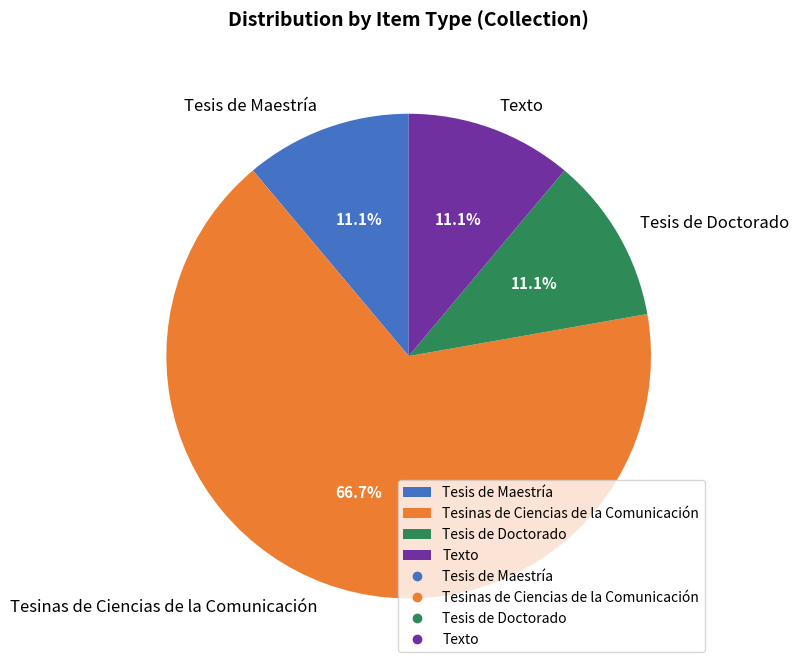

To the nearest percent, what is the combined percentage of Tesis de Maestría and Tesinas de Ciencias de la Comunicación?

78%